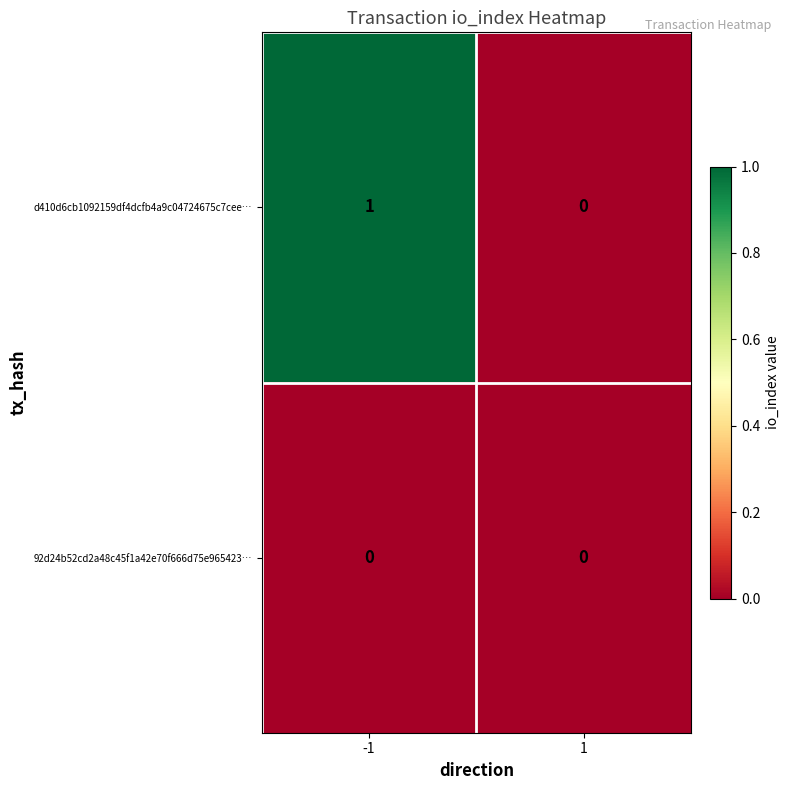

Which series changed the most between -1 and 1?

d410d6cb1092159df4dcfb4a9c04724675c7cee…